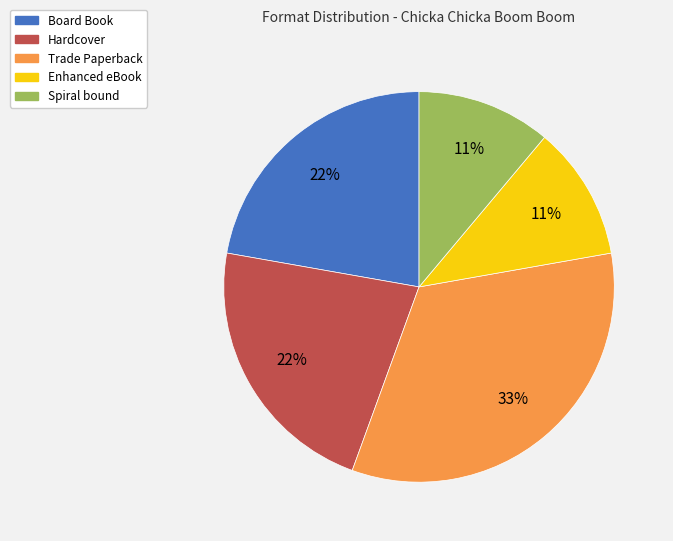

To the nearest percent, what is the difference between the Board Book and Hardcover slice percentages?

0%